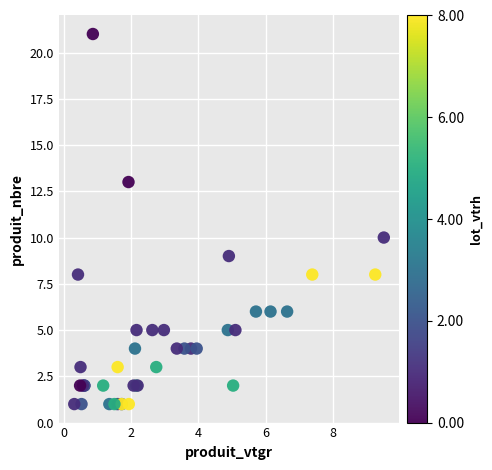

What Y value in the scatter plot is closest to 11?

10